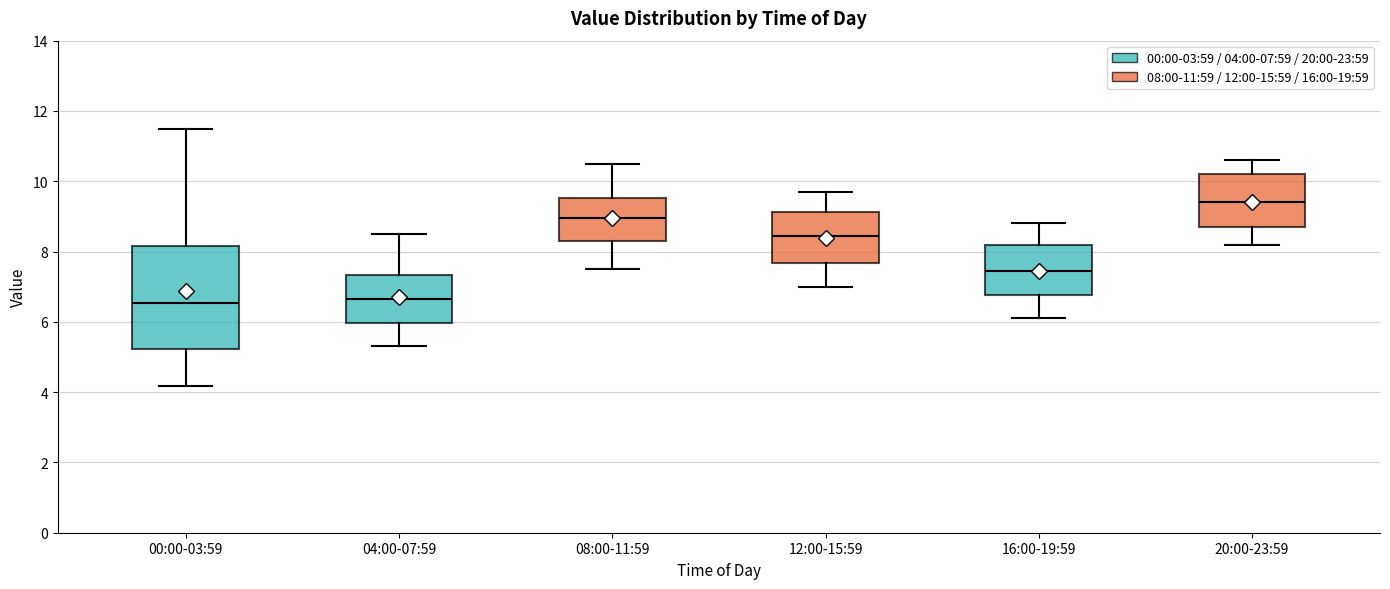

Reading left to right, read every box against the y-axis: the position of its median line, the range the box covers, and the ends of its whiskers. The values are not printed on the chart, so give them approximately, as read against the axis.

00:00-03:59: median 6.6, box 5.2 to 8.2, whiskers 4.2 to 11.6
04:00-07:59: median 6.6, box 6.0 to 7.4, whiskers 5.4 to 8.6
08:00-11:59: median 9.0, box 8.4 to 9.6, whiskers 7.6 to 10.6
12:00-15:59: median 8.4, box 7.6 to 9.2, whiskers 7.0 to 9.8
16:00-19:59: median 7.4, box 6.8 to 8.2, whiskers 6.2 to 8.8
20:00-23:59: median 9.4, box 8.8 to 10.2, whiskers 8.2 to 10.6